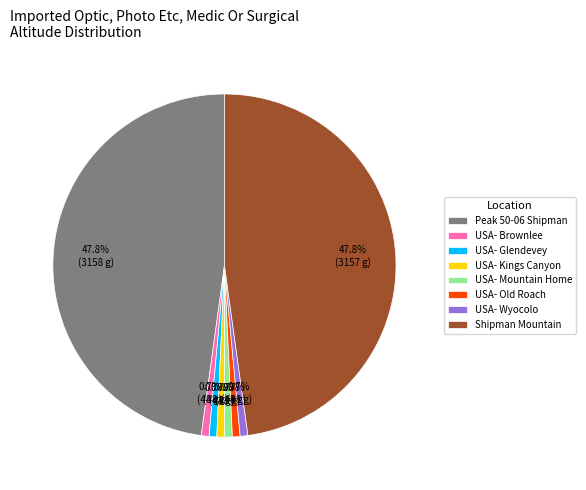

Count the number of slices in the pie.

8